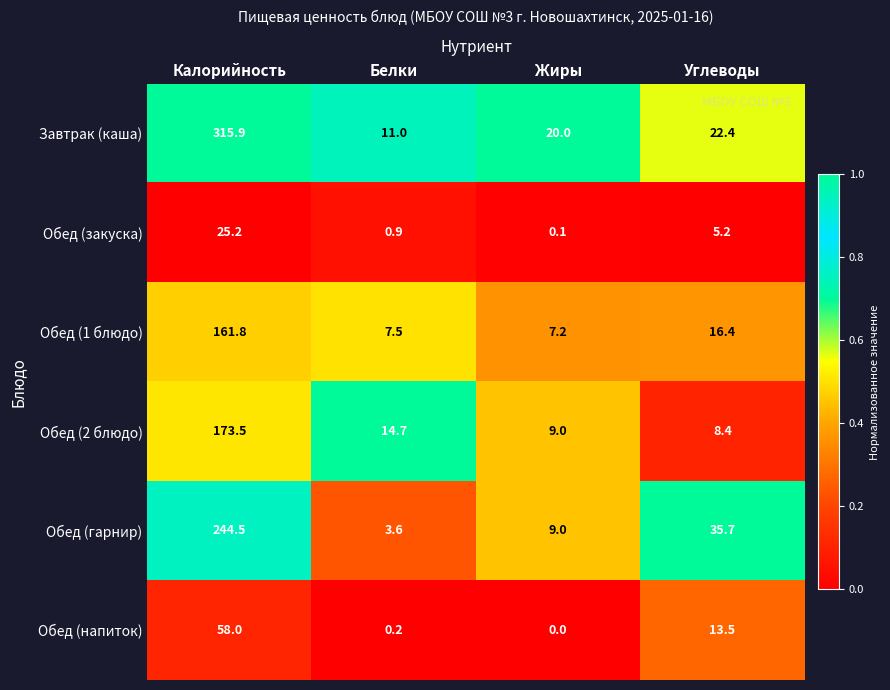

Which series has the largest range (max minus min)?

Завтрак (каша)